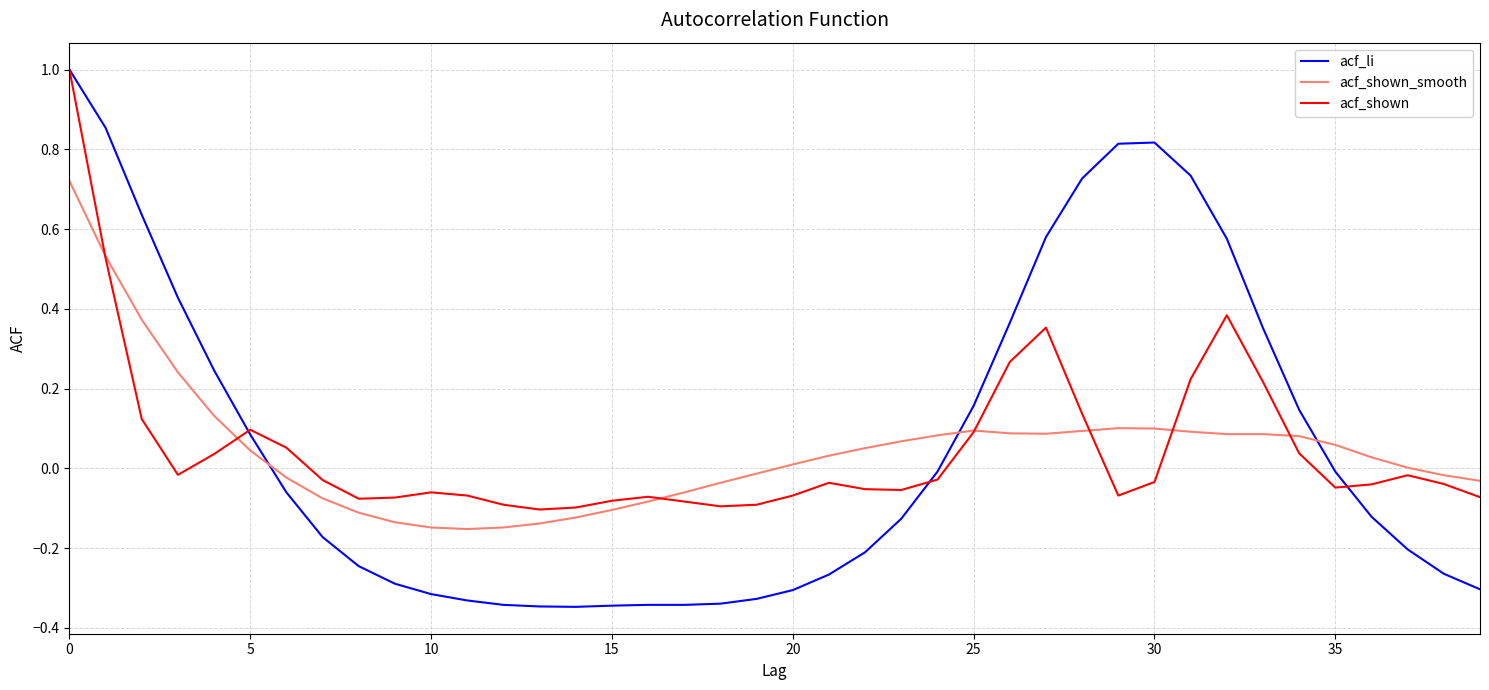

True or false: acf_li and acf_shown_smooth intersect in this chart.

True